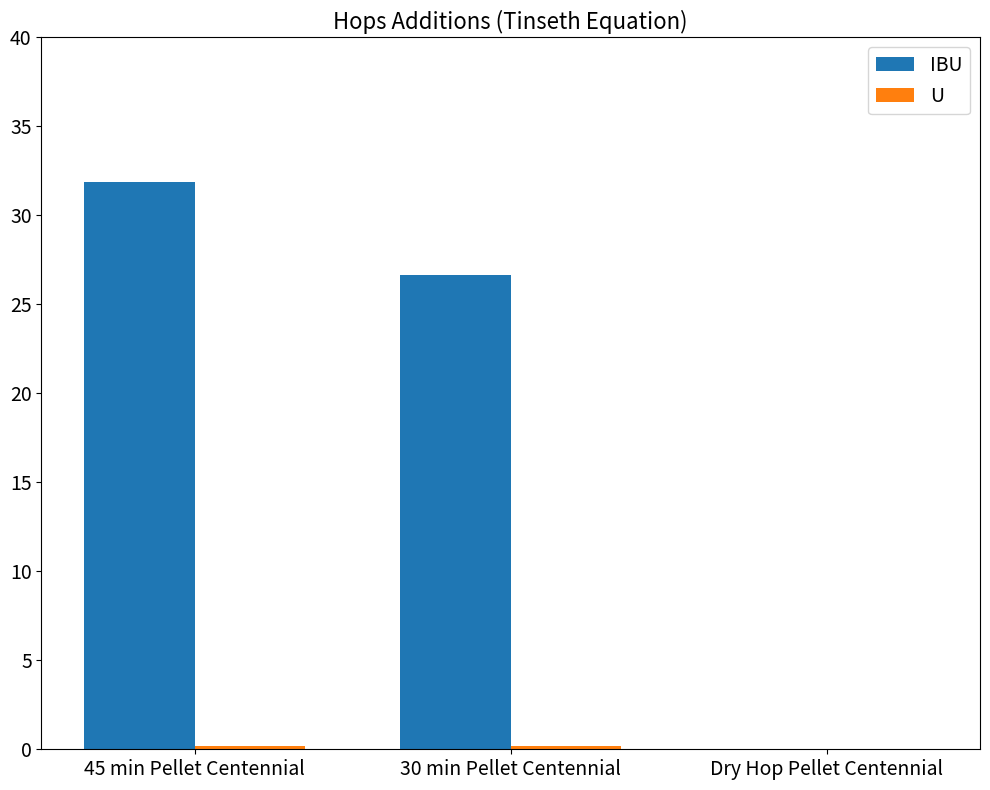

What is the greatest value displayed?

31.8